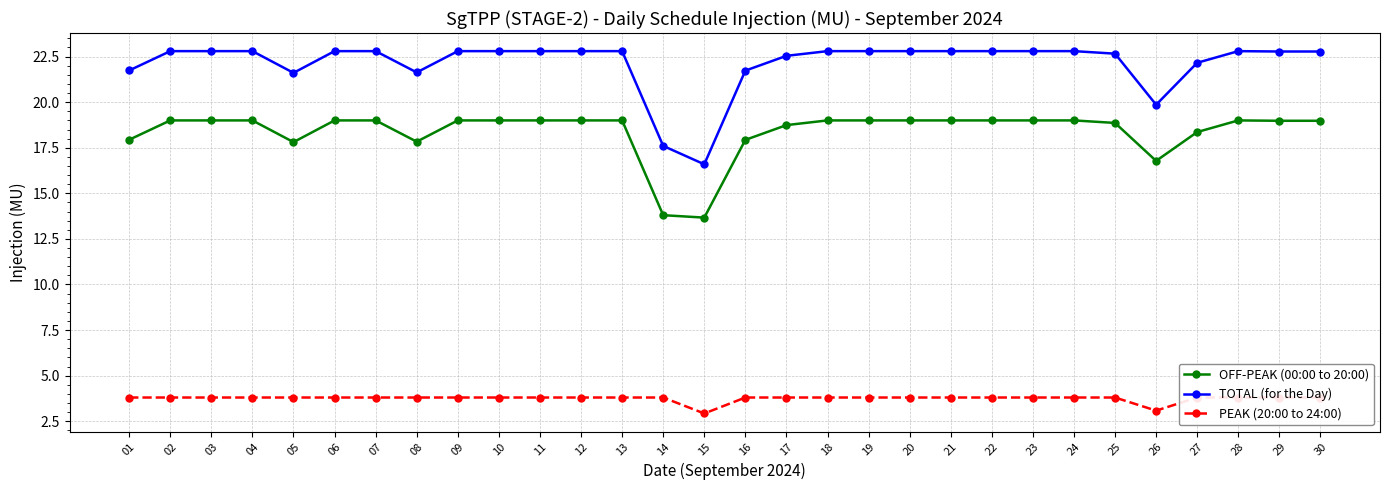

Which series has the largest range (max minus min)?

TOTAL (for the Day)